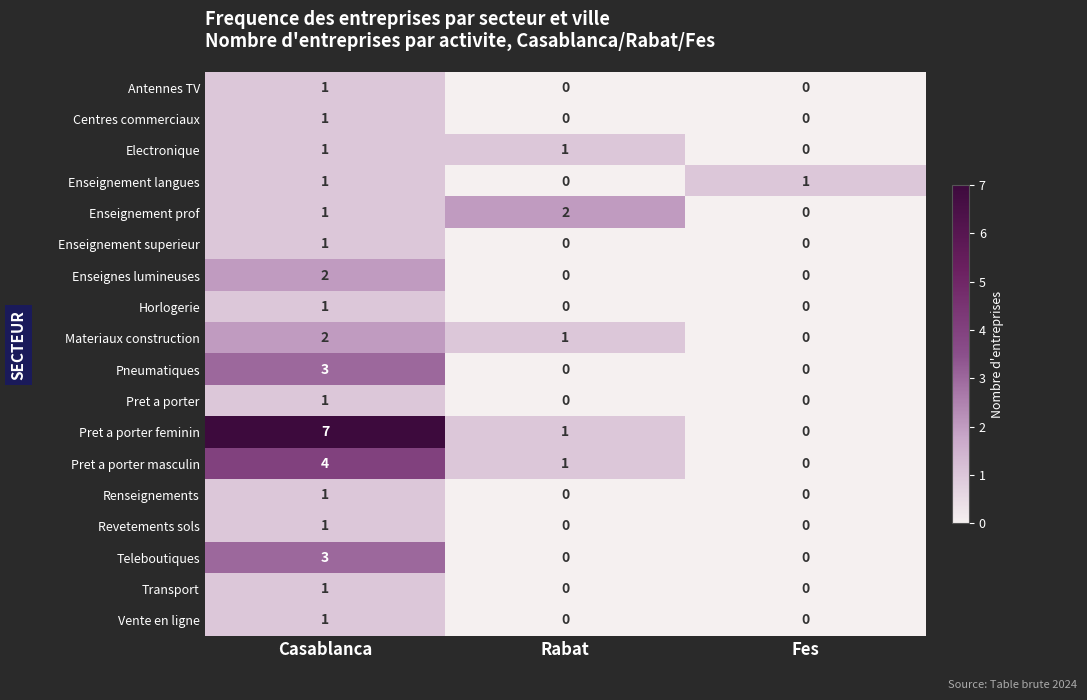

Count the Electronique values in the range 0 to 1.

3